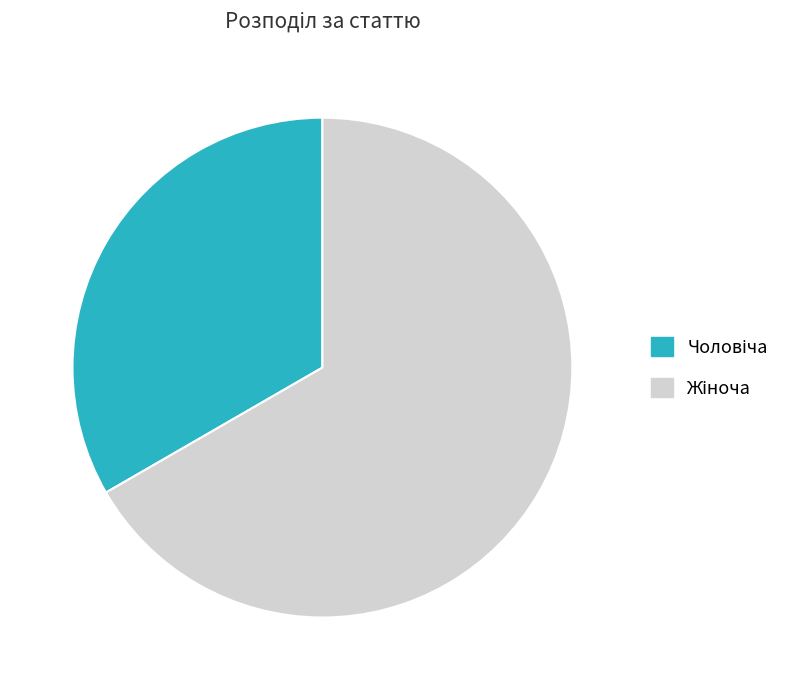

Does any single category account for the majority?

Yes